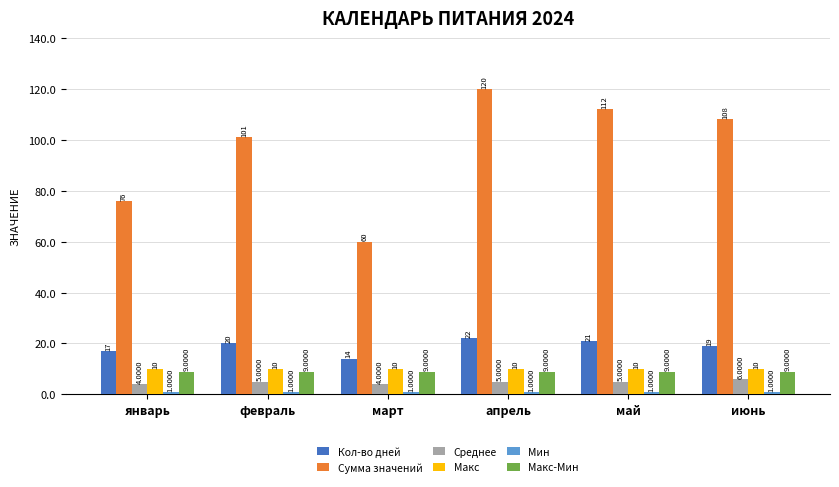

What is the lowest value of the Кол-во дней series?

14